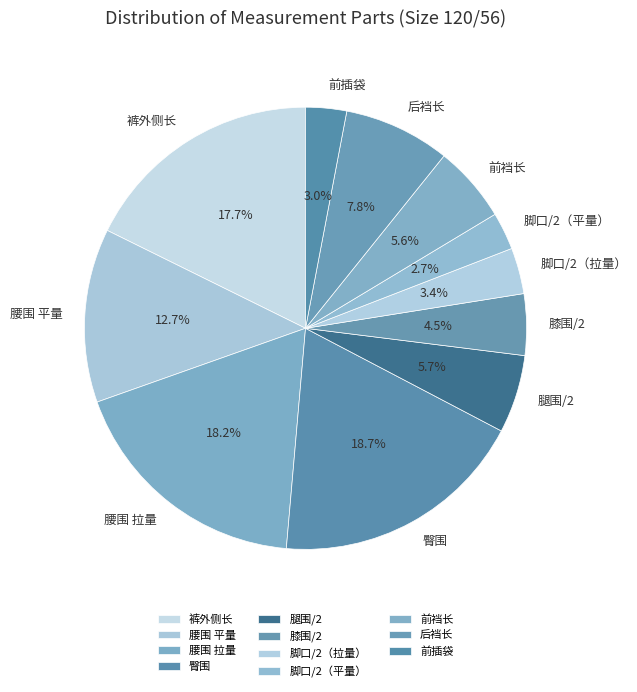

Does 前插袋 account for over 50% of the chart?

No